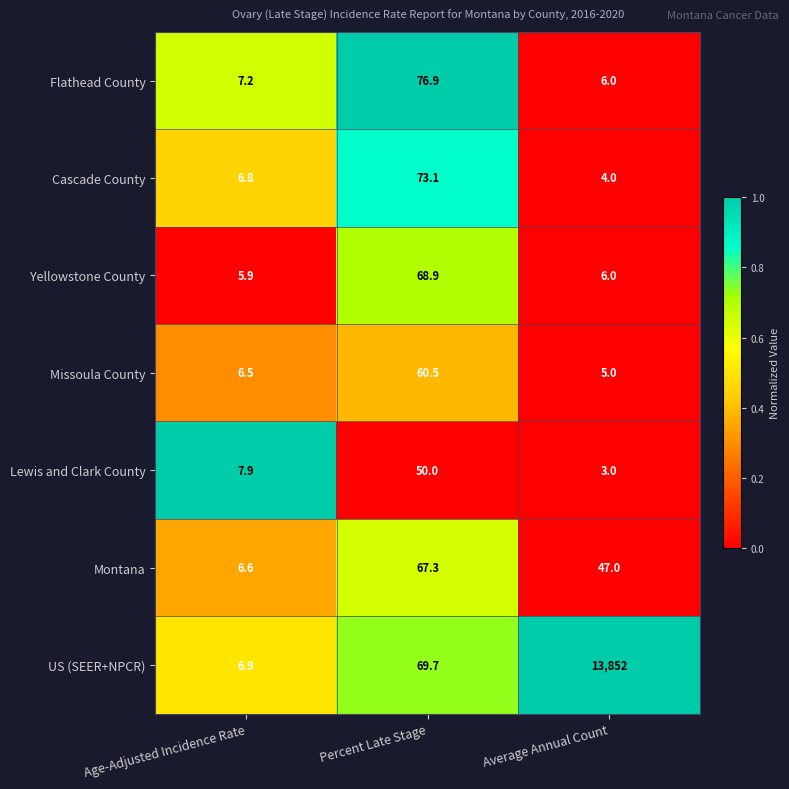

What is the total value across all series at Average Annual Count?

13923.0